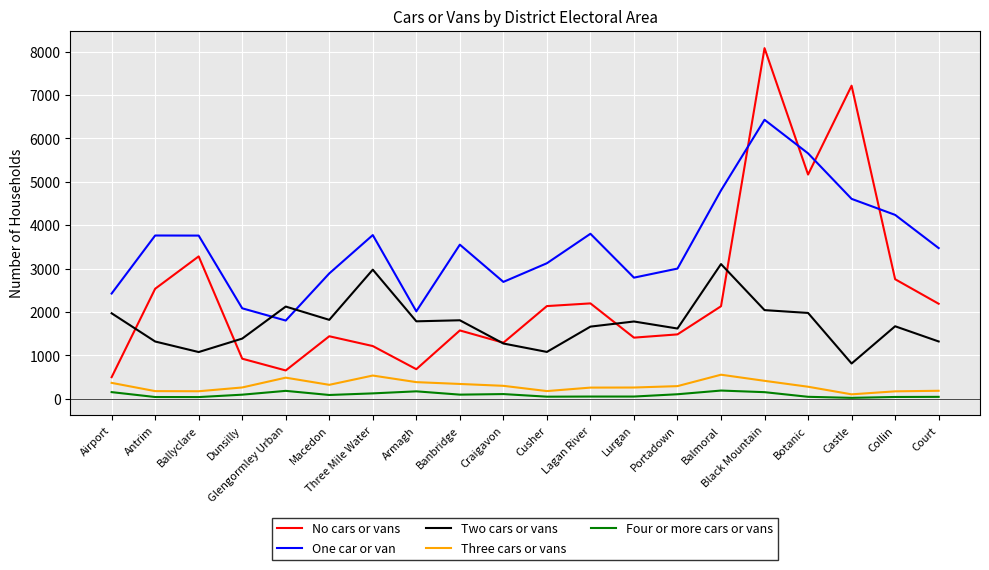

How many categories are shown in the chart?

20